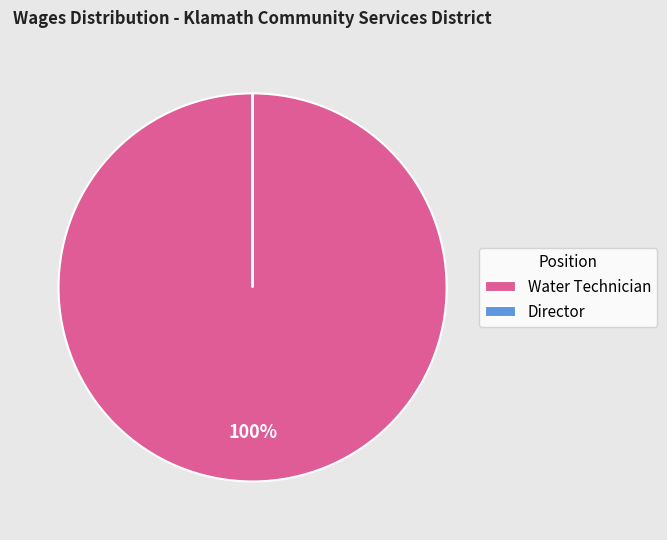

The Director slice represents 1% of the pie. True or false?

False